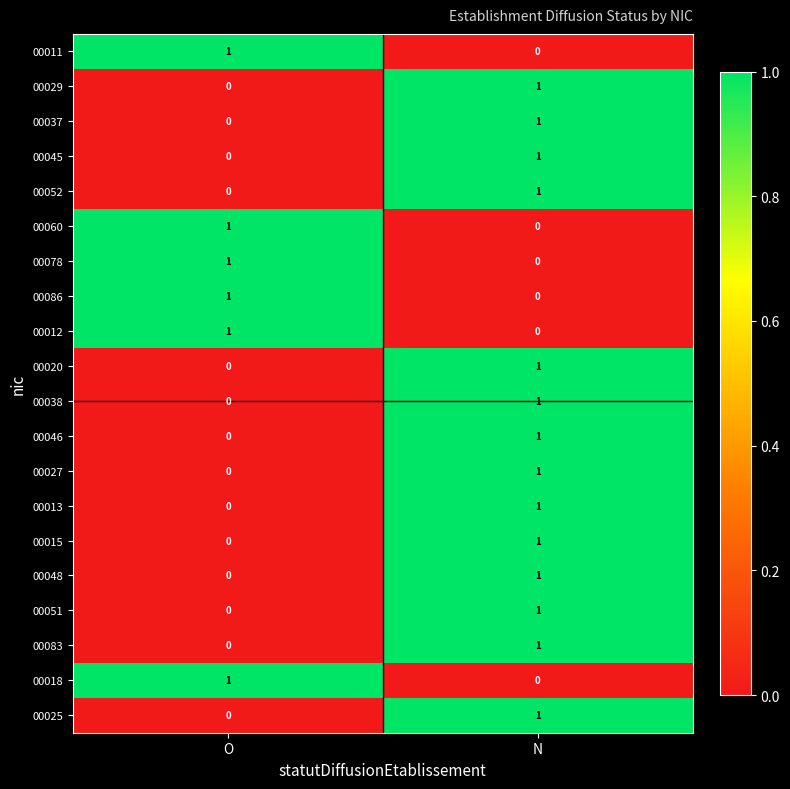

The value of 00052 at N is 1. True or false?

True